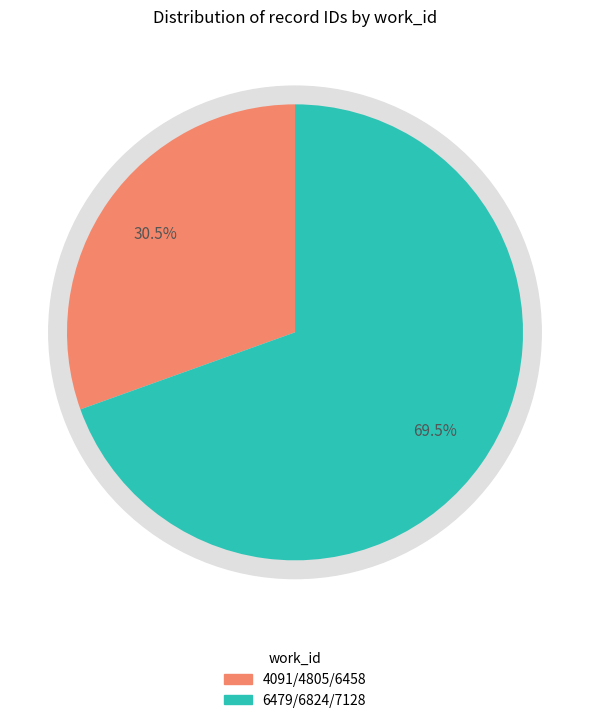

True or false: 7128 accounts for 29% of the total.

False